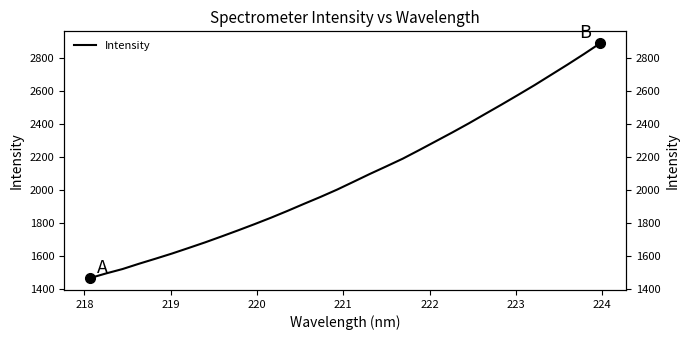

Count the number of categories in the chart.

32